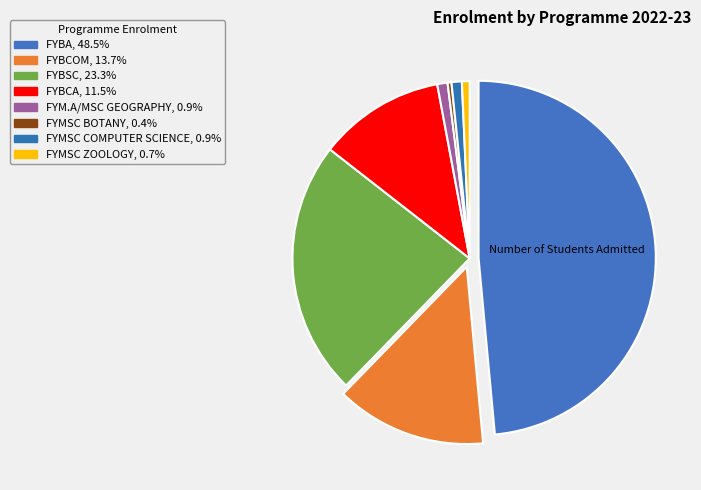

Count the number of slices in the pie.

8